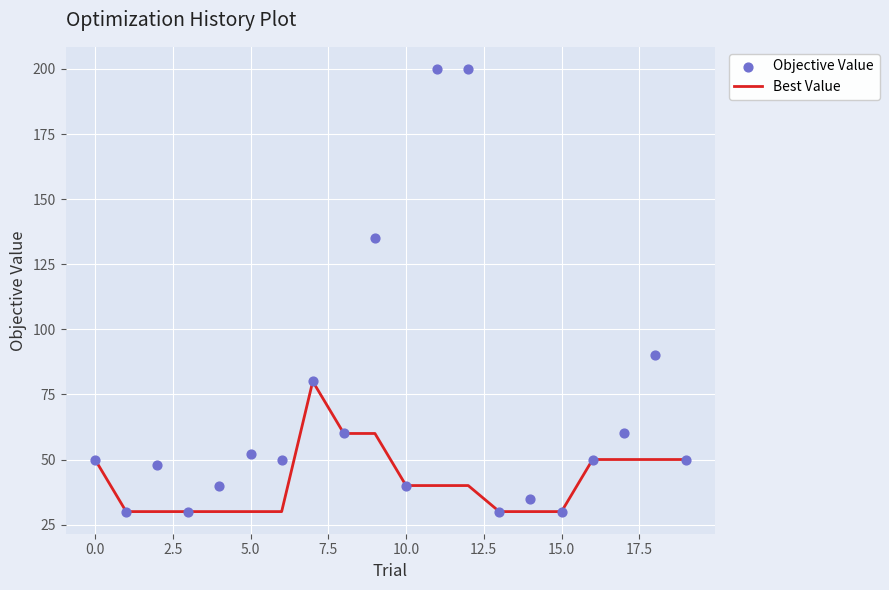

Which series reaches the minimum Y coordinate?

Best Value